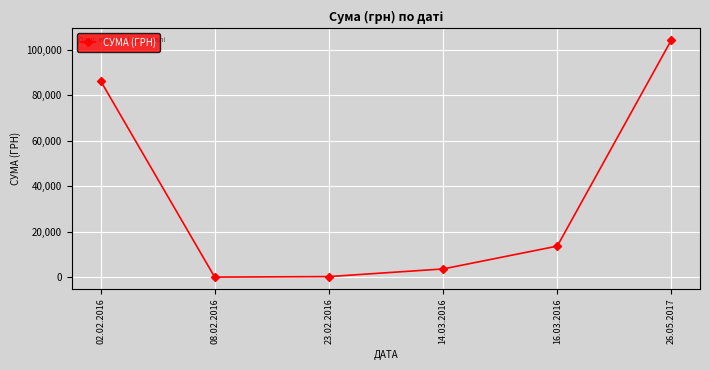

What is the value of the 1st point from the left?

86449.1